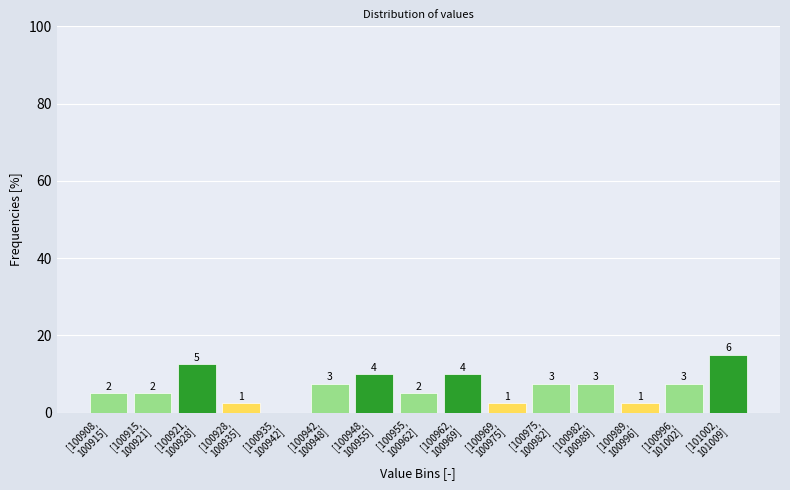

Are the bars horizontal?

No